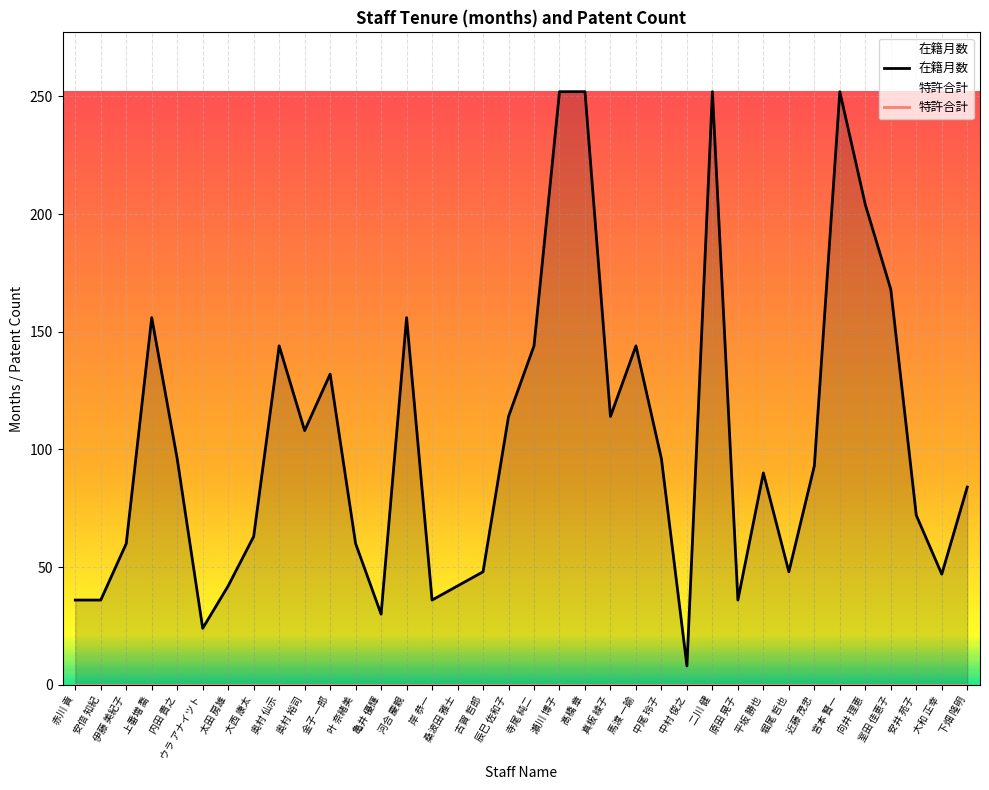

How many series are shown in this chart?

1